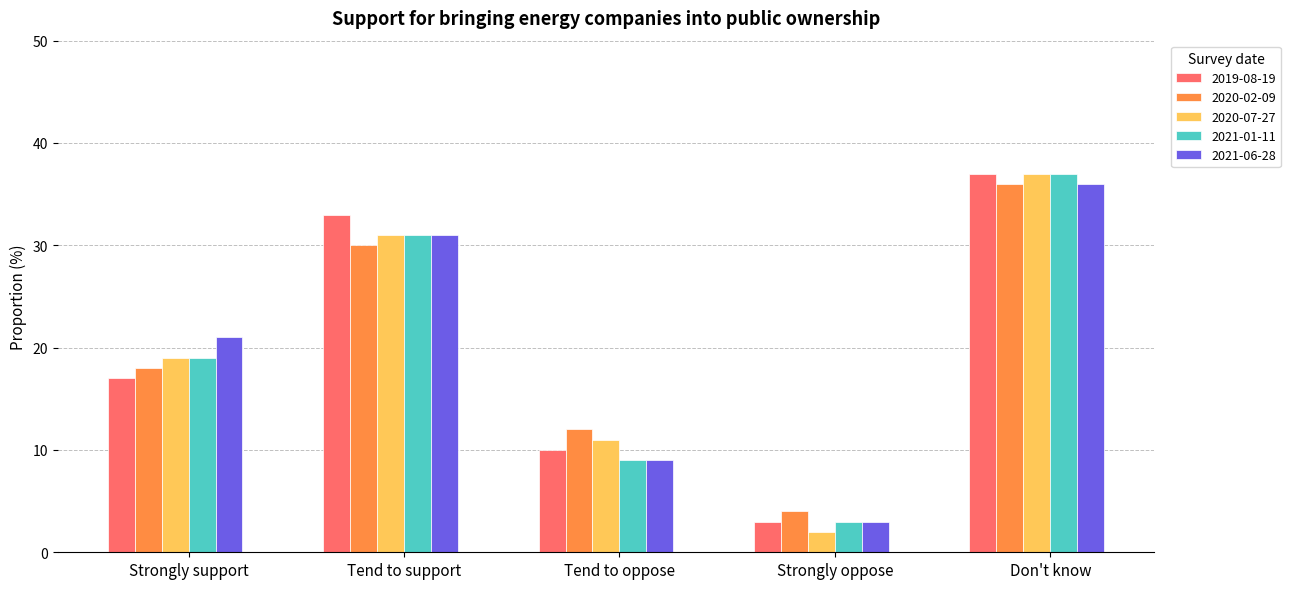

Which series has the widest spread of values?

2020-07-27